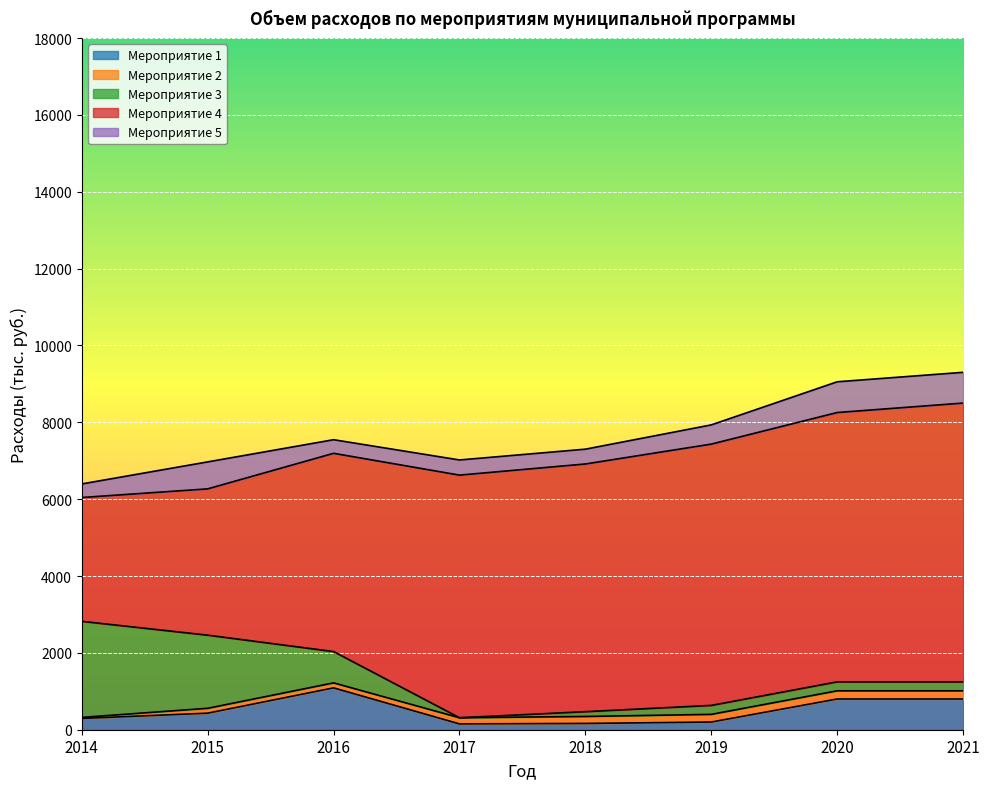

List the labels in order of Мероприятие 3 value, smallest first.

2017, 2018, 2019, 2020, 2021, 2016, 2015, 2014